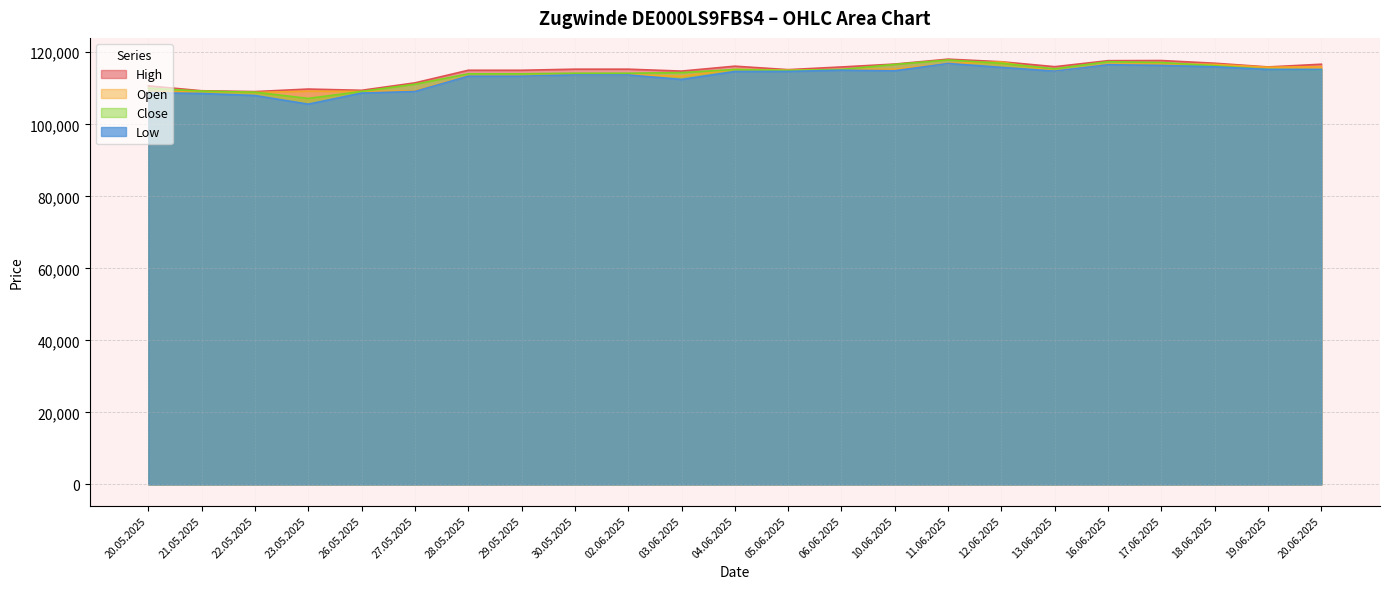

True or false: Close has a value of 115219 at 04.06.2025.

True